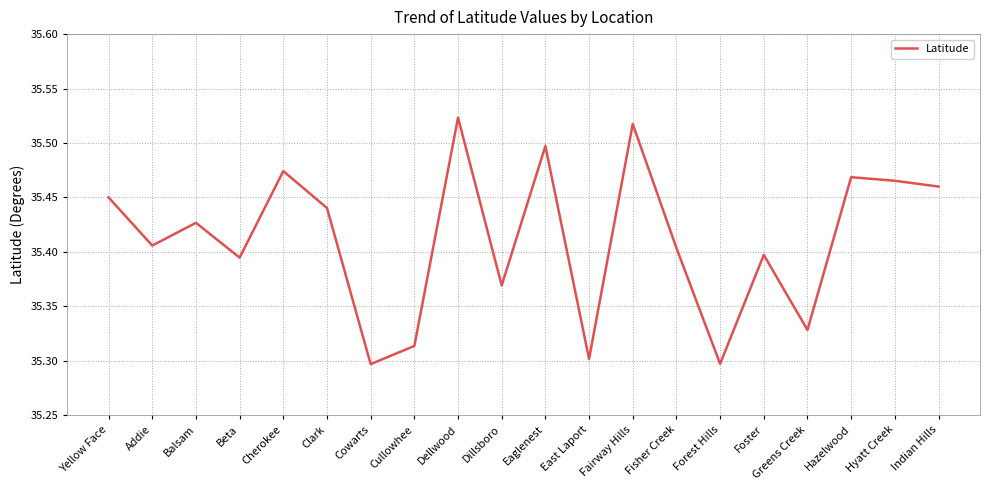

What is the difference between the second highest and minimum values?

0.2